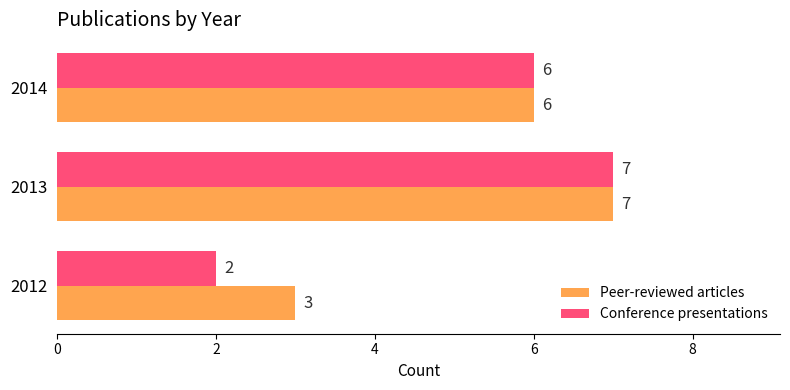

The Peer-reviewed articles series shows 3 at 2012. True or false?

True